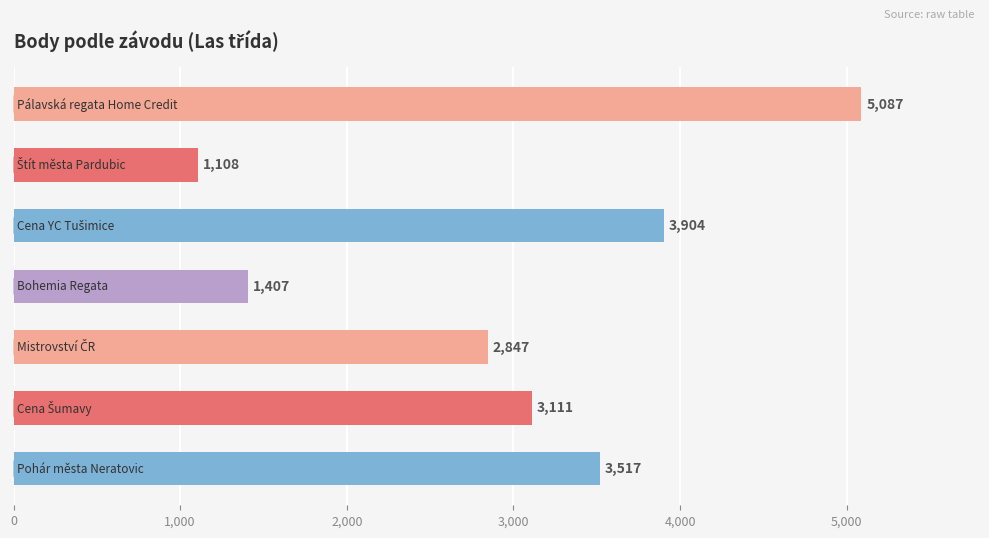

What is the maximum value shown in the chart?

5087